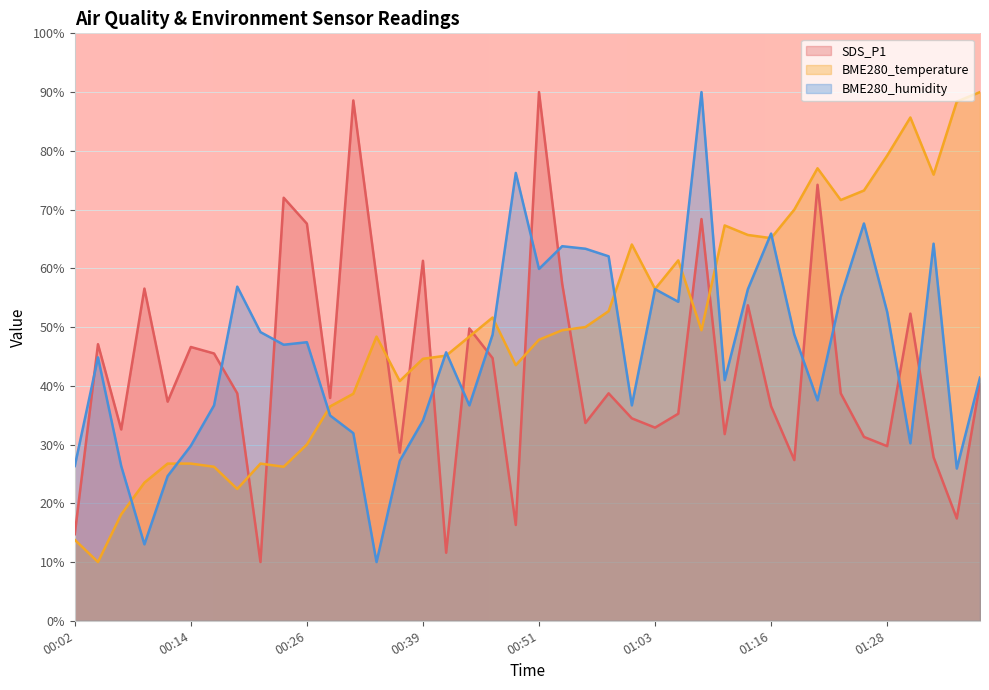

What is the average value of the BME280_temperature series?

49.7